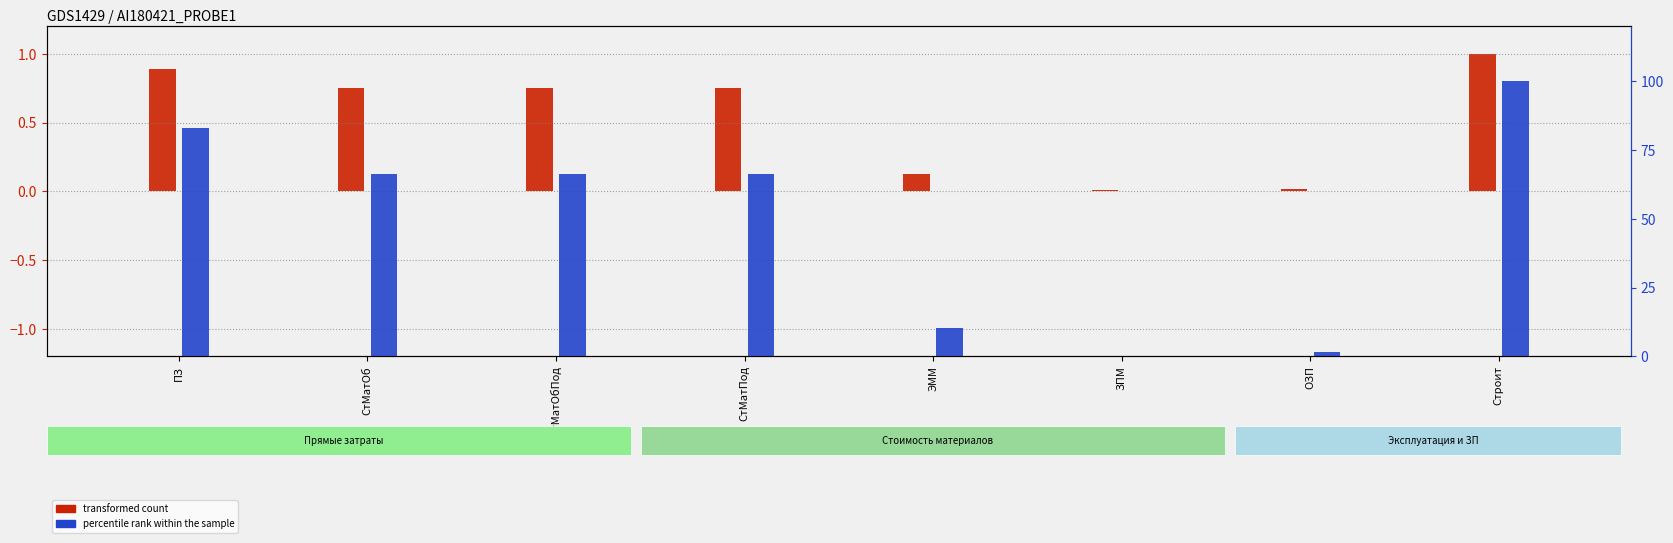

What is the average value of the transformed count series?

0.5